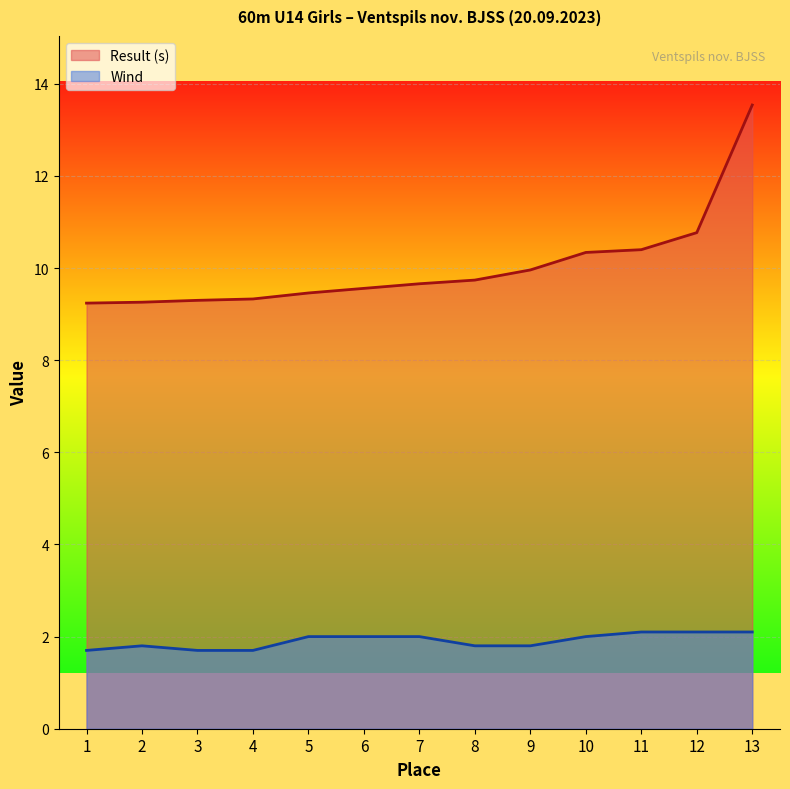

Which series has the largest total across all categories?

Result (s)